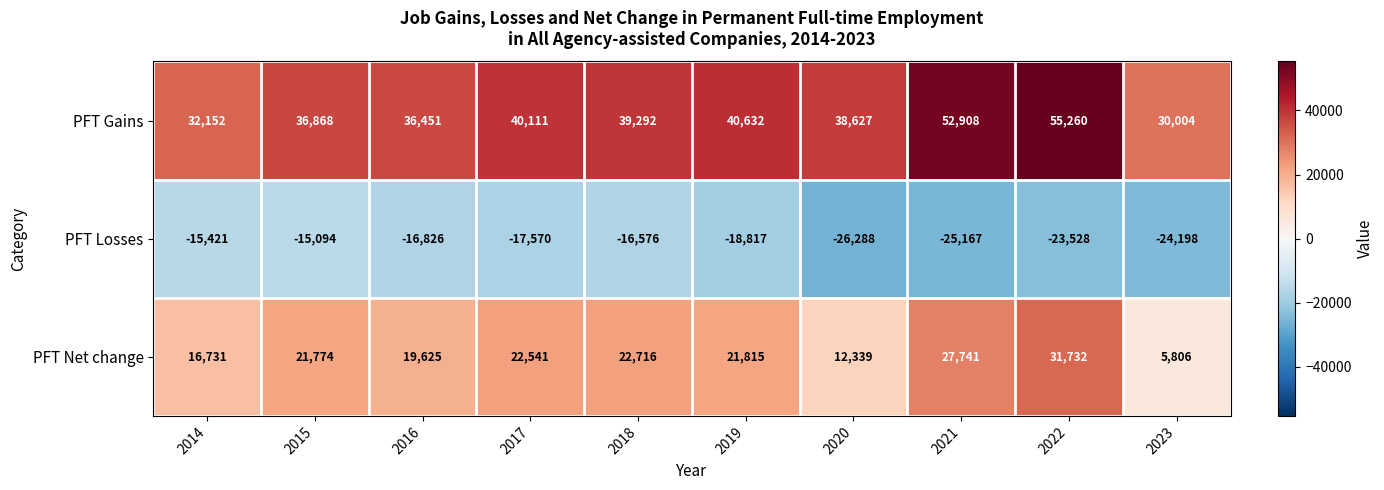

What is the sum of all PFT Net change values?

202820